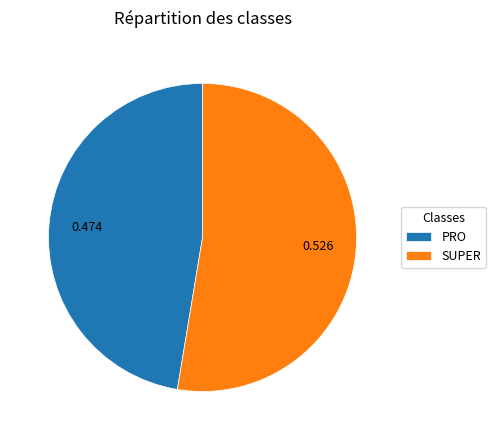

Count the number of slices in the pie.

2